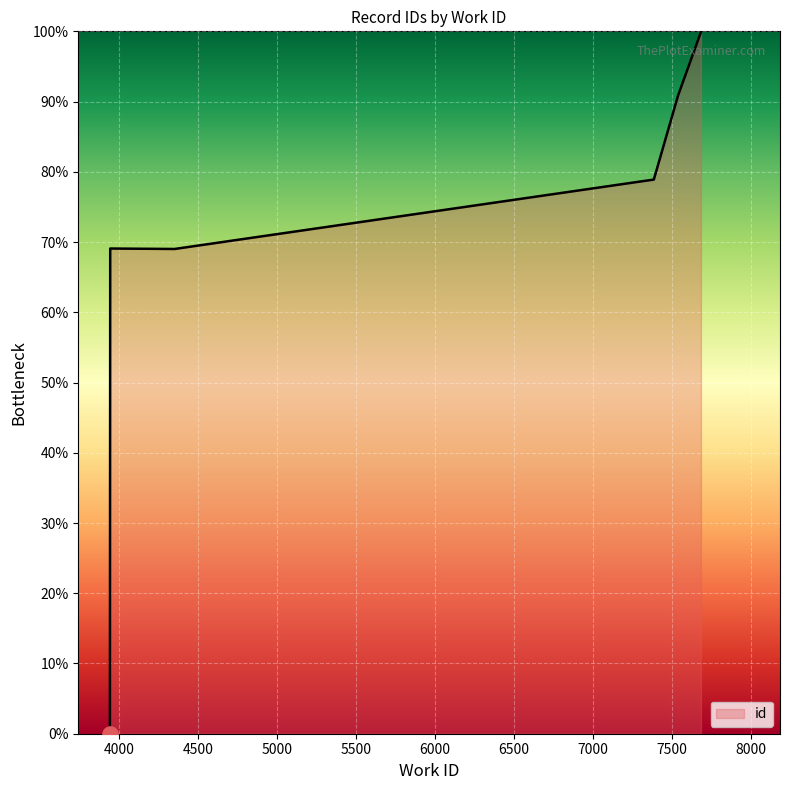

Approximately how many times larger is the value at 7682 compared to 7384?

1.3